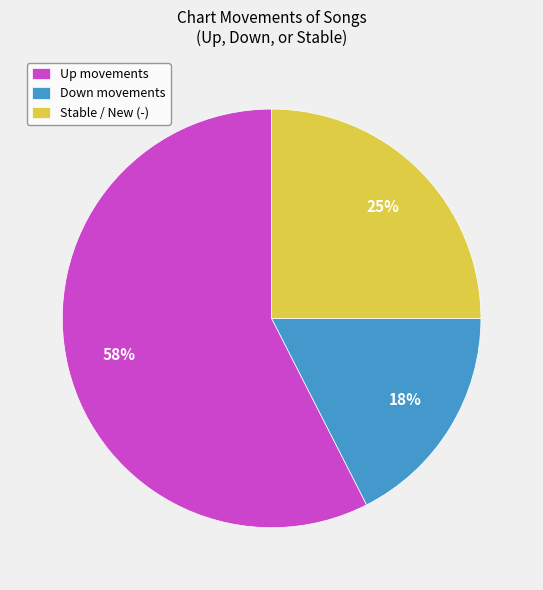

Is the sum of Stable / New (-) and Up movements greater than half?

Yes